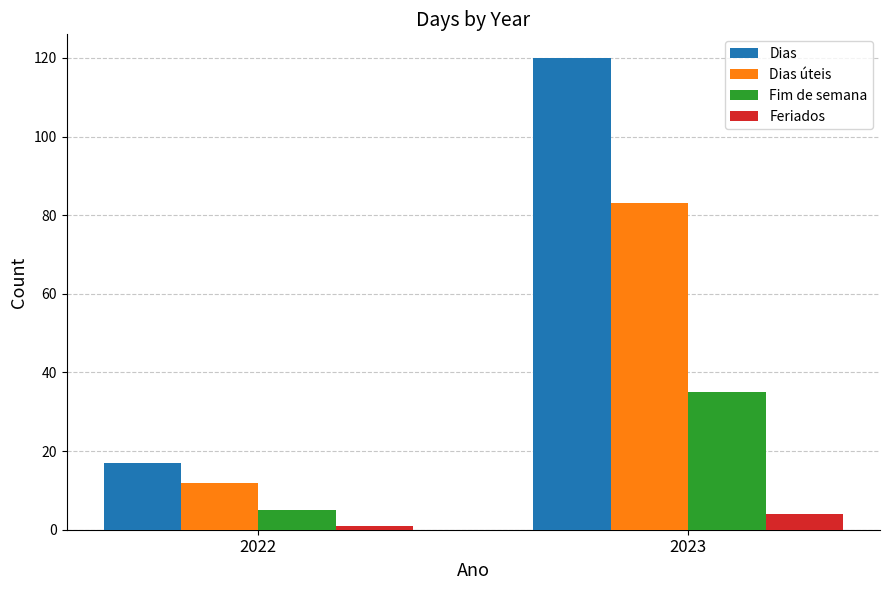

Is it true that Dias úteis equals 125 at 2023?

False